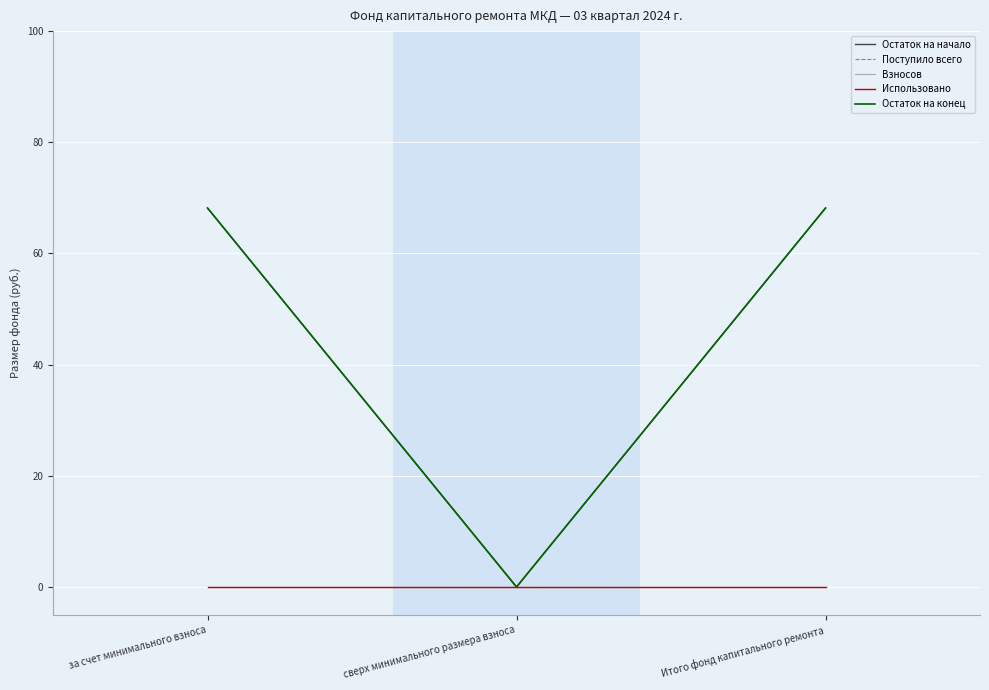

Which series has the largest range (max minus min)?

Остаток на начало